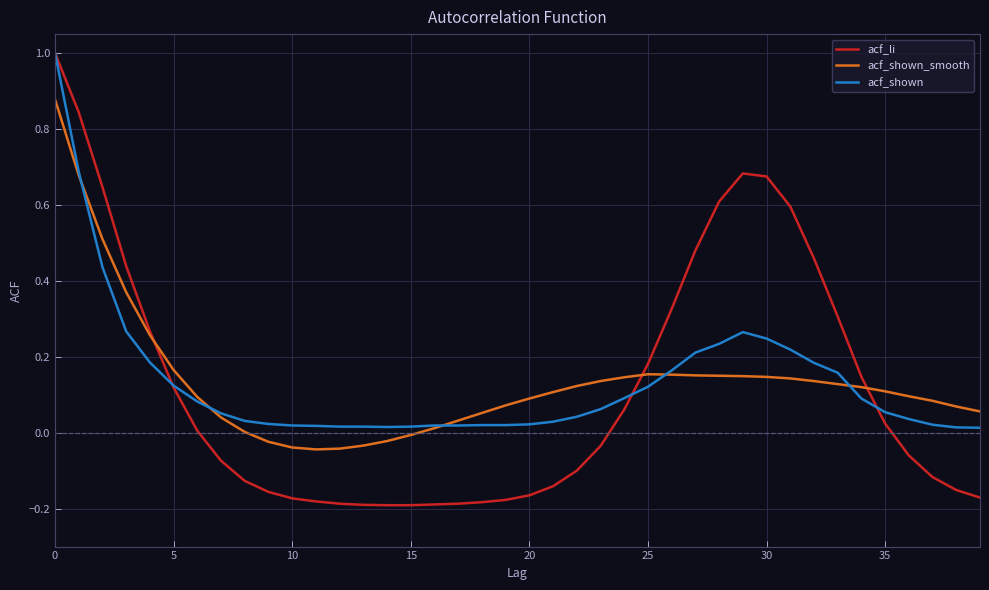

What is the greatest value displayed?

1.0